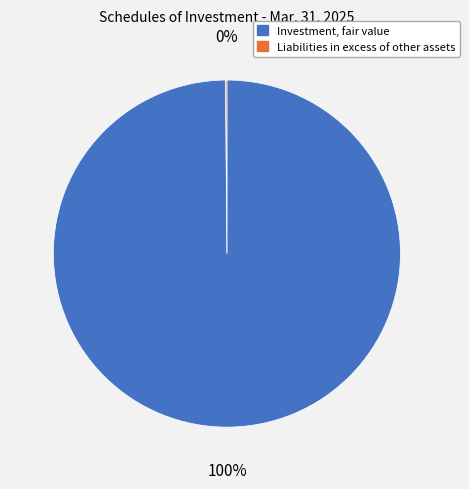

Is it true that Investment, fair value is 100% of the pie?

True